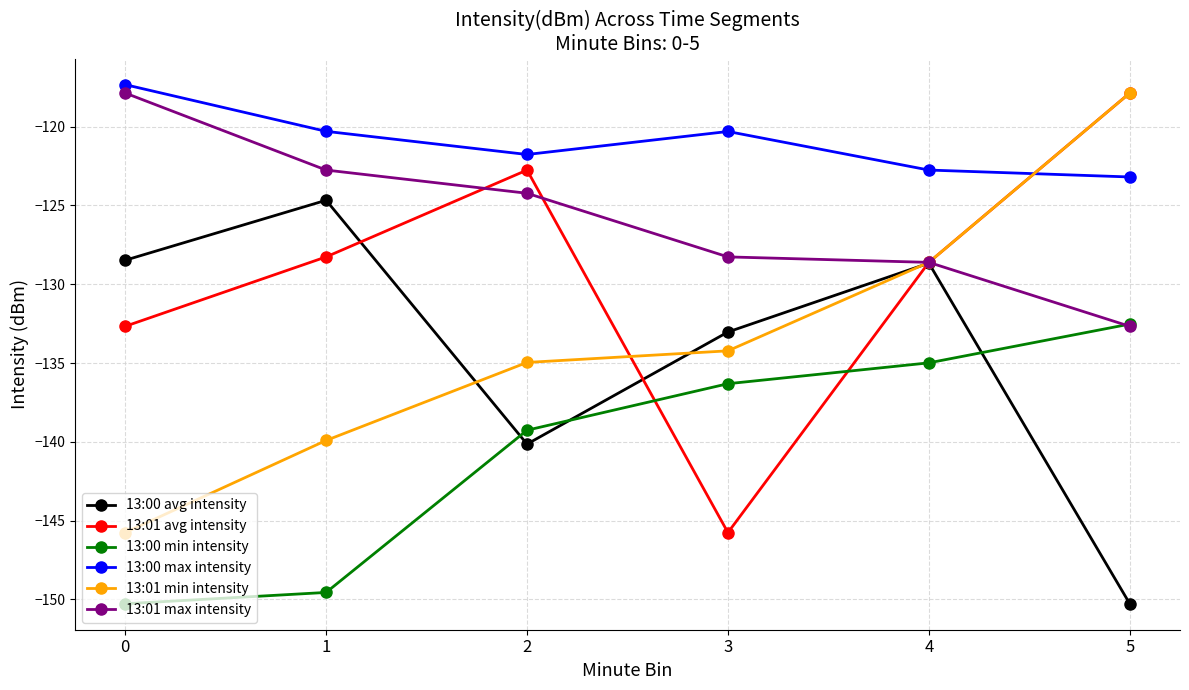

How many data points in 13:01 max intensity are less than -124?

4